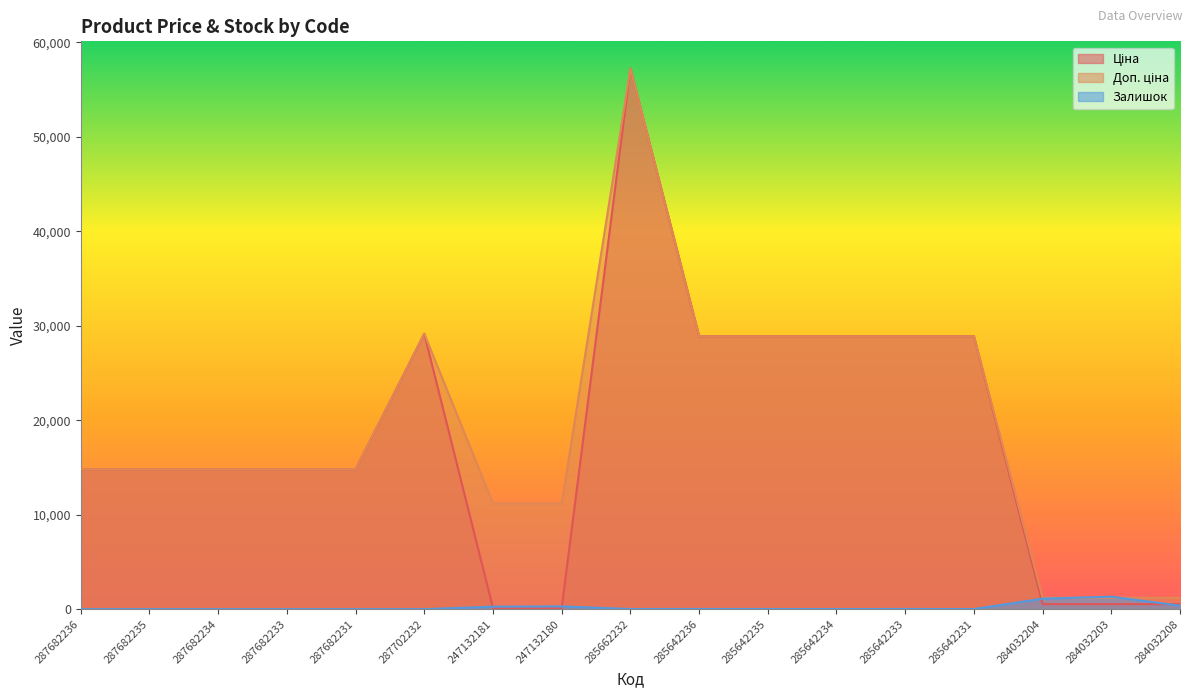

What is the value of the Залишок point at the 8th from the left?

290.0